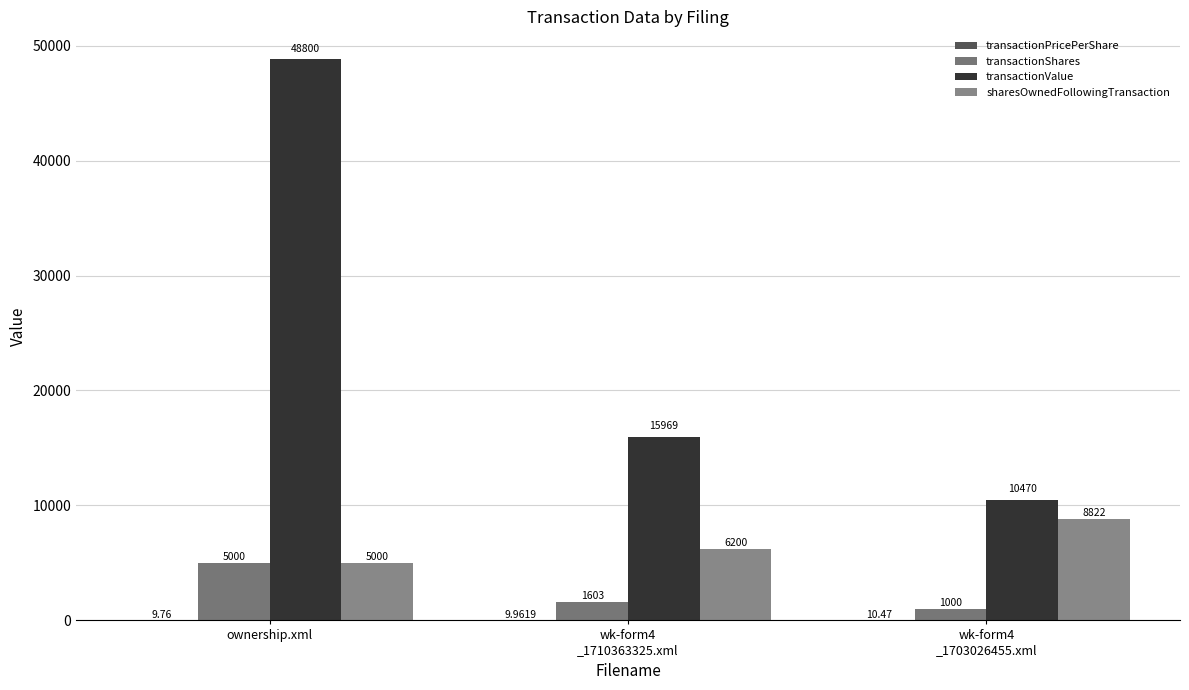

What is the label of the 1st bar from the right?

wk-form4
_1703026455.xml